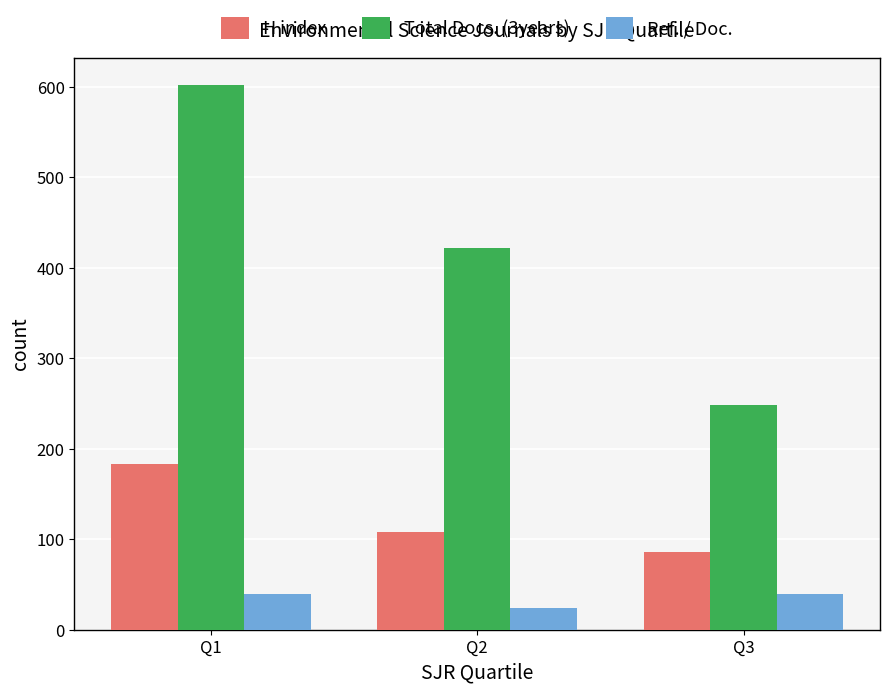

Count the H index values in the range 86 to 183.

3